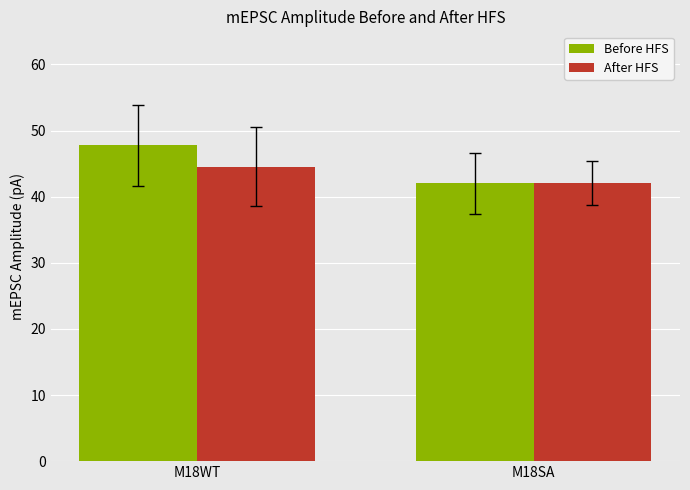

What is the sum of all Before HFS values?

89.8